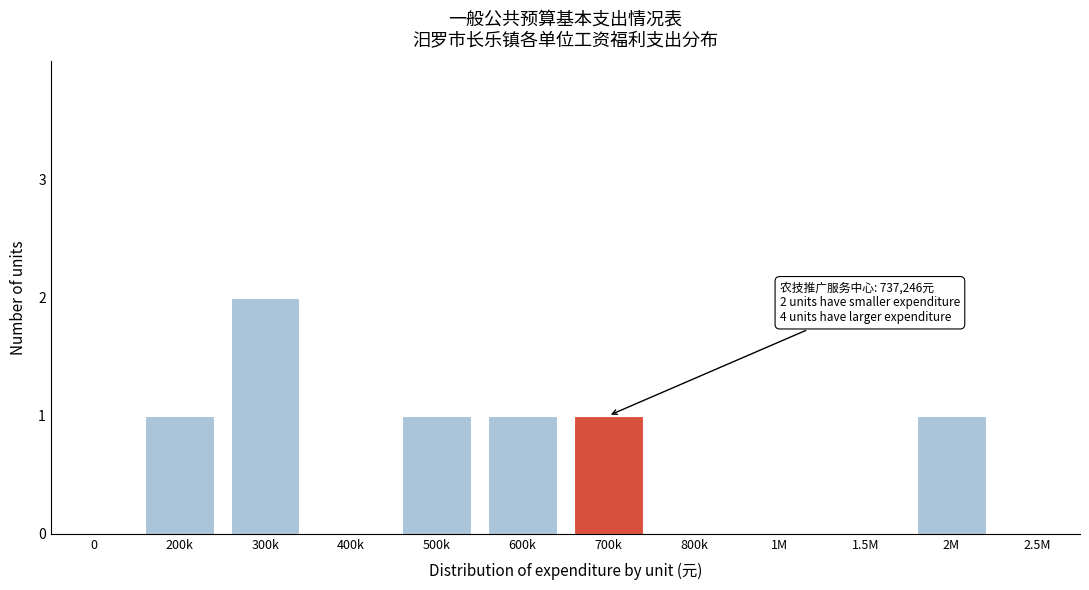

Reading left to right, transcribe all the data shown in this chart.

0=0	200k=1	300k=2	400k=0	500k=1	600k=1	700k=1	800k=0	1M=0	1.5M=0	2M=1	2.5M=0